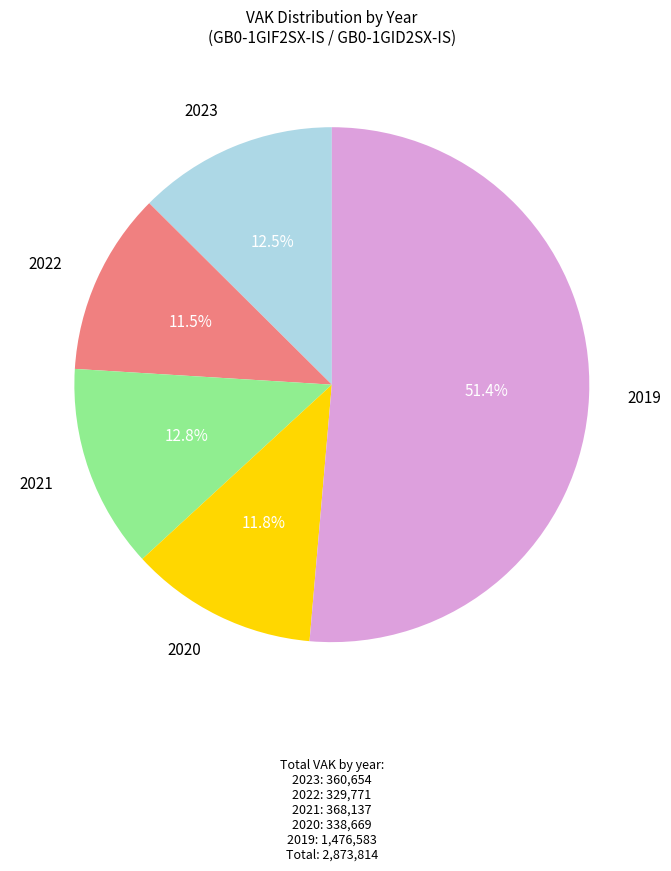

Does any single category account for the majority?

Yes